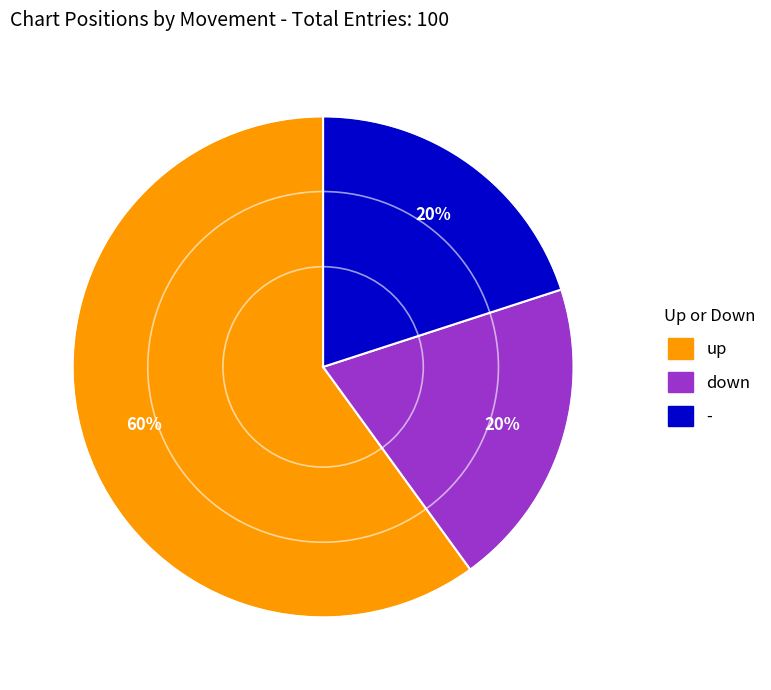

To the nearest percent, what is the difference between the - and up slice percentages?

40%